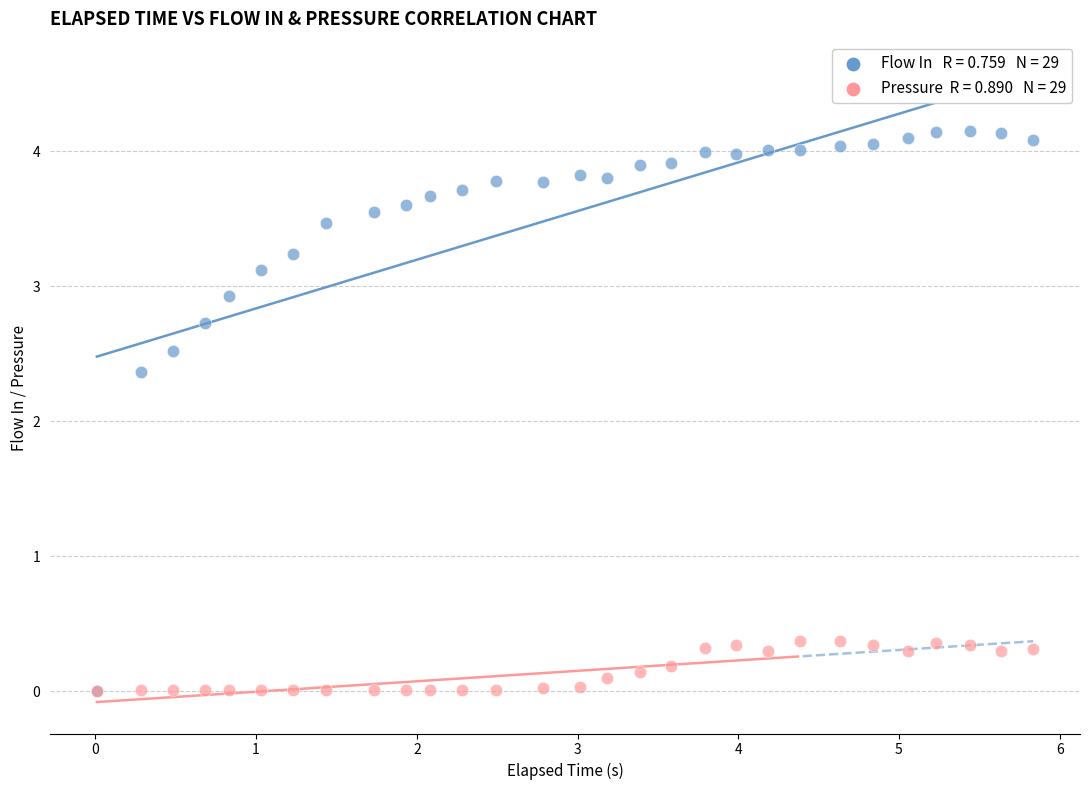

Across all series, what Y value is closest to 2?

2.4